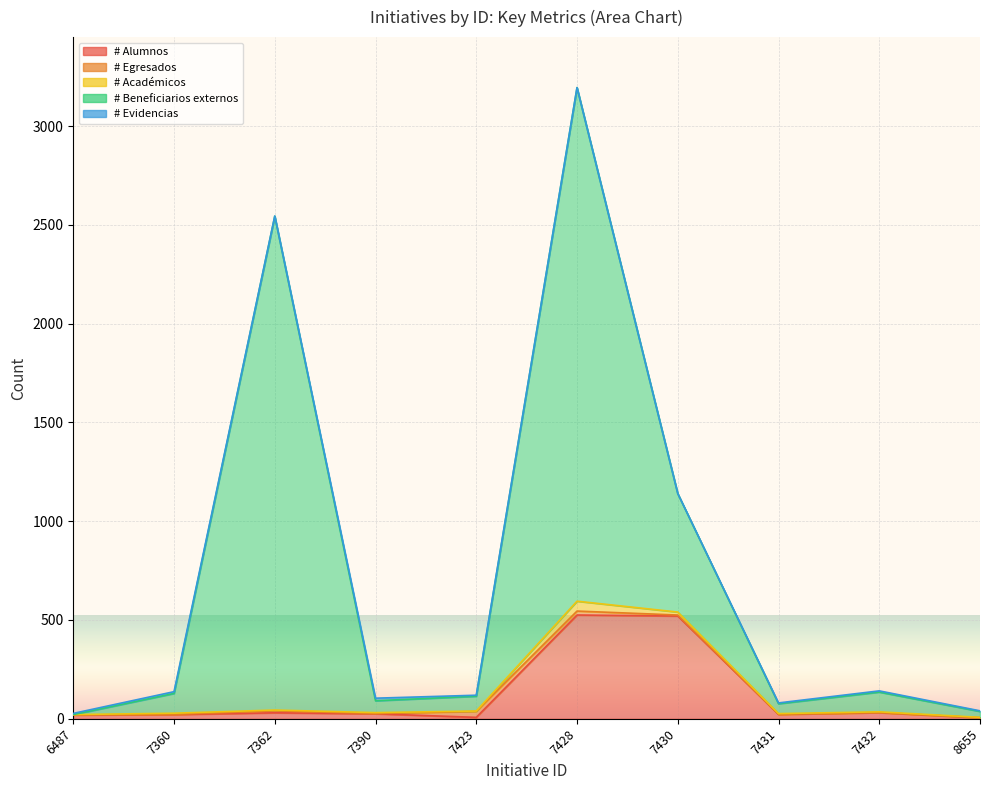

What is the sum of all # Alumnos values?

1205